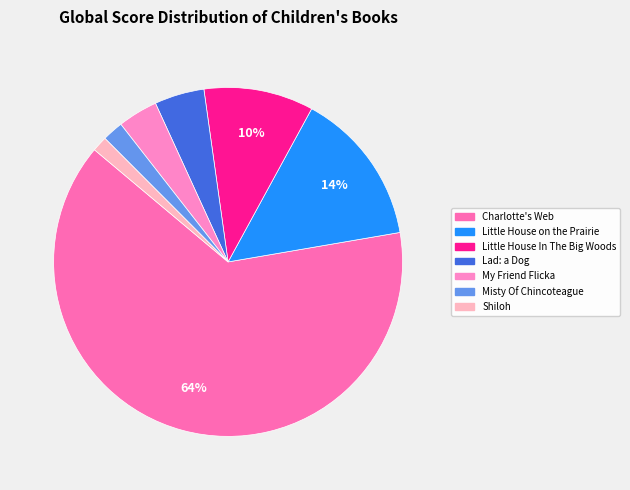

To the nearest percent, what portion does Little House on the Prairie represent?

14%